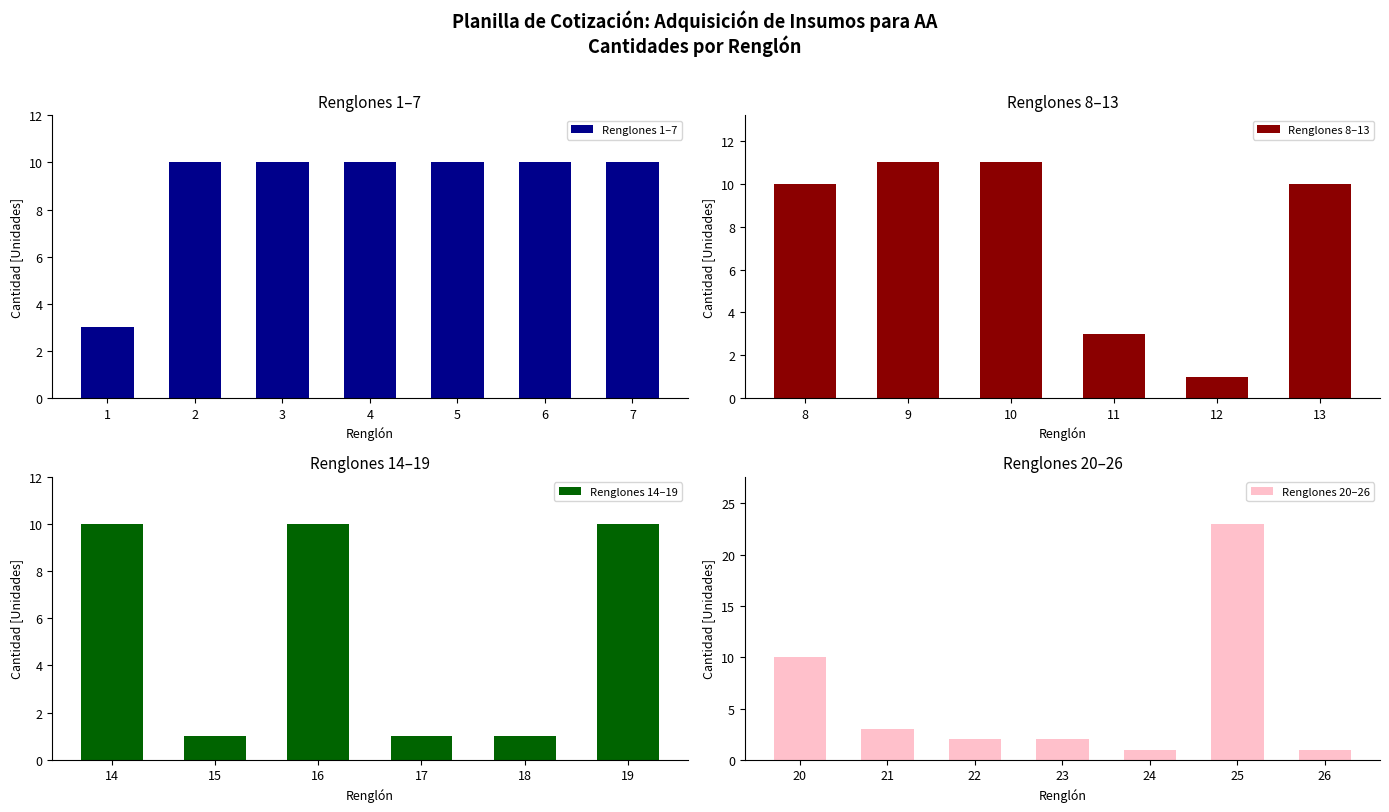

Which has a higher value, 17 or 23?

23